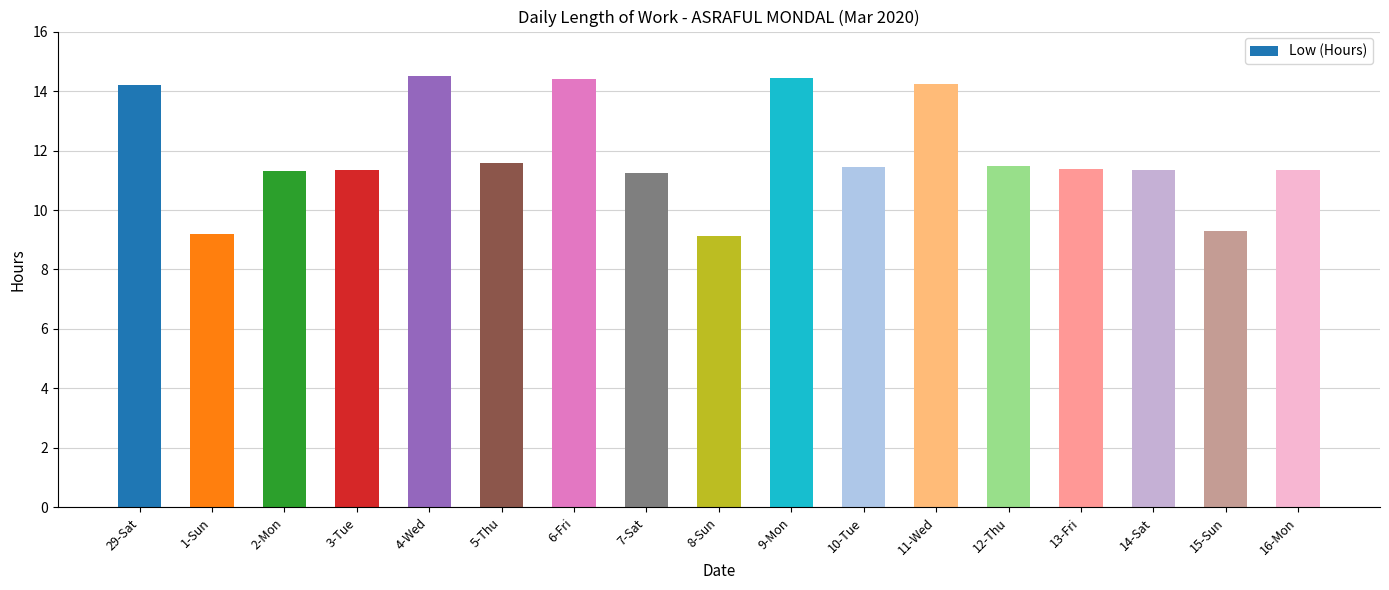

What is the change in value from 15-Sun to 16-Mon?

+2.0